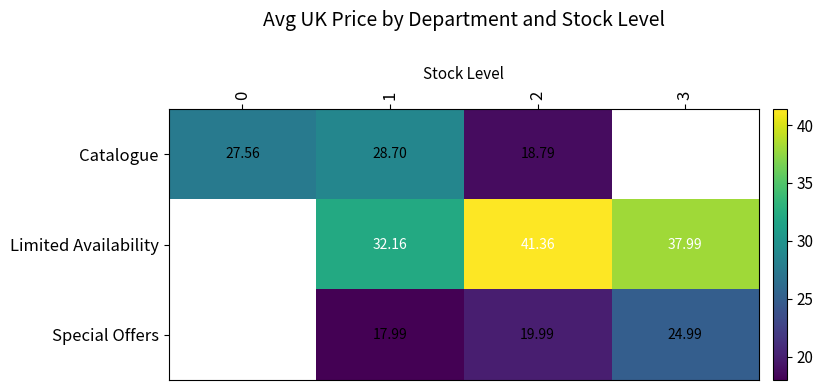

Rank the series at 1 from lowest to highest value.

Special Offers, Catalogue, Limited Availability